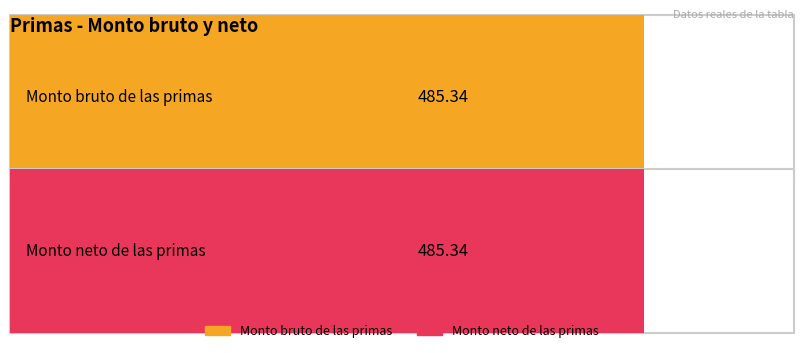

Rank the series at ID 35 from highest to lowest value.

Monto bruto de las primas, Monto neto de las primas